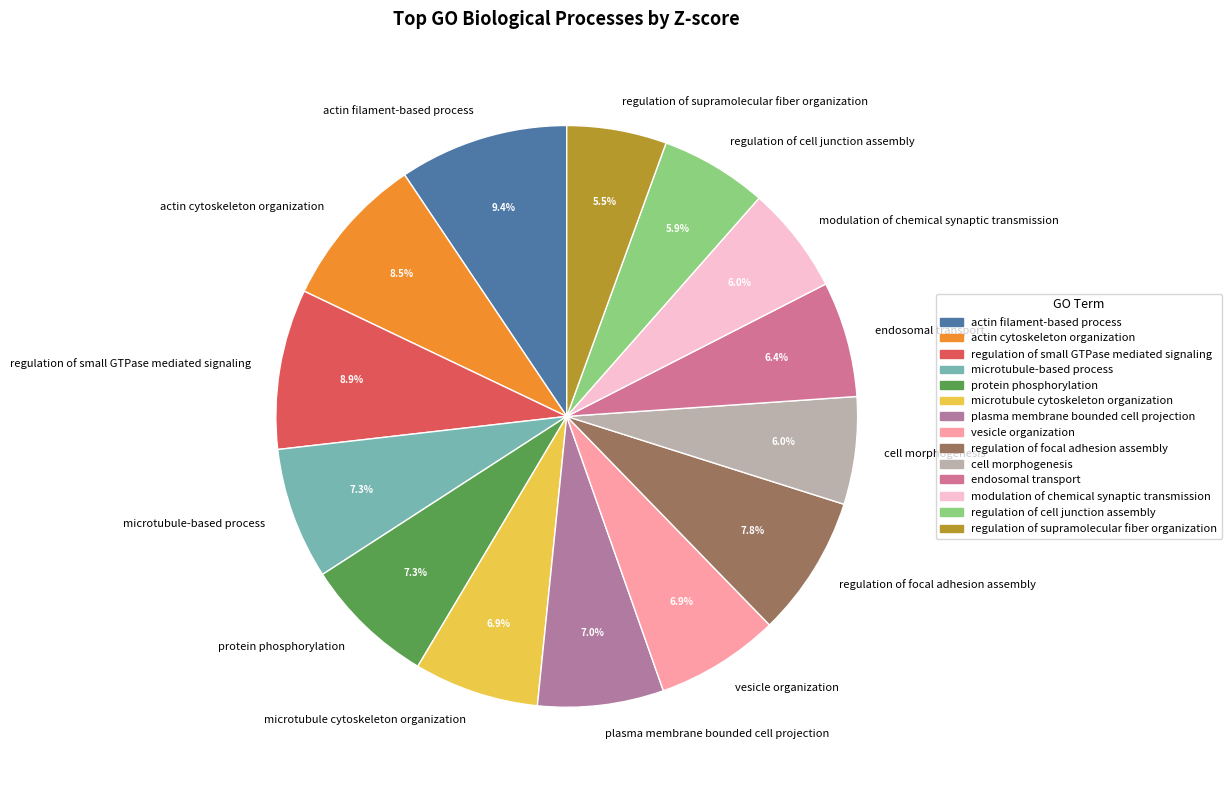

Count the number of slices in the pie.

14